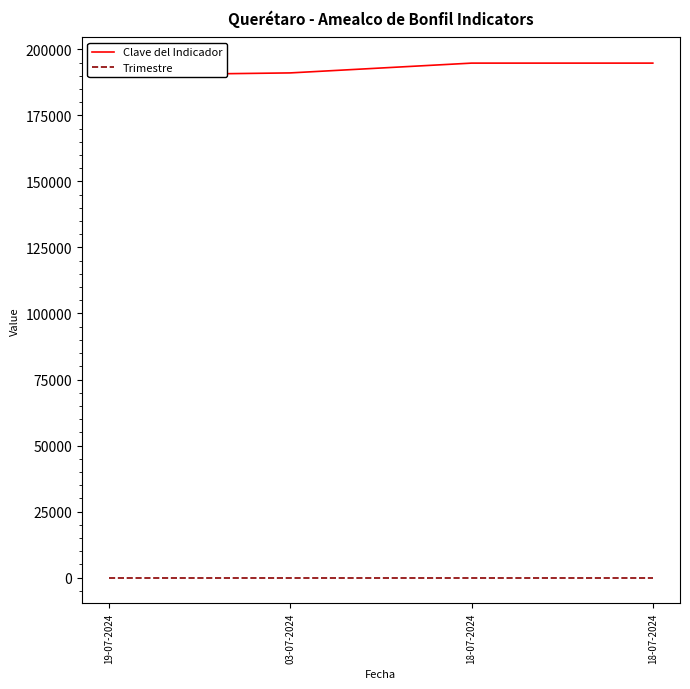

At 03-07-2024, list the series in order from largest to smallest.

Clave del Indicador, Trimestre